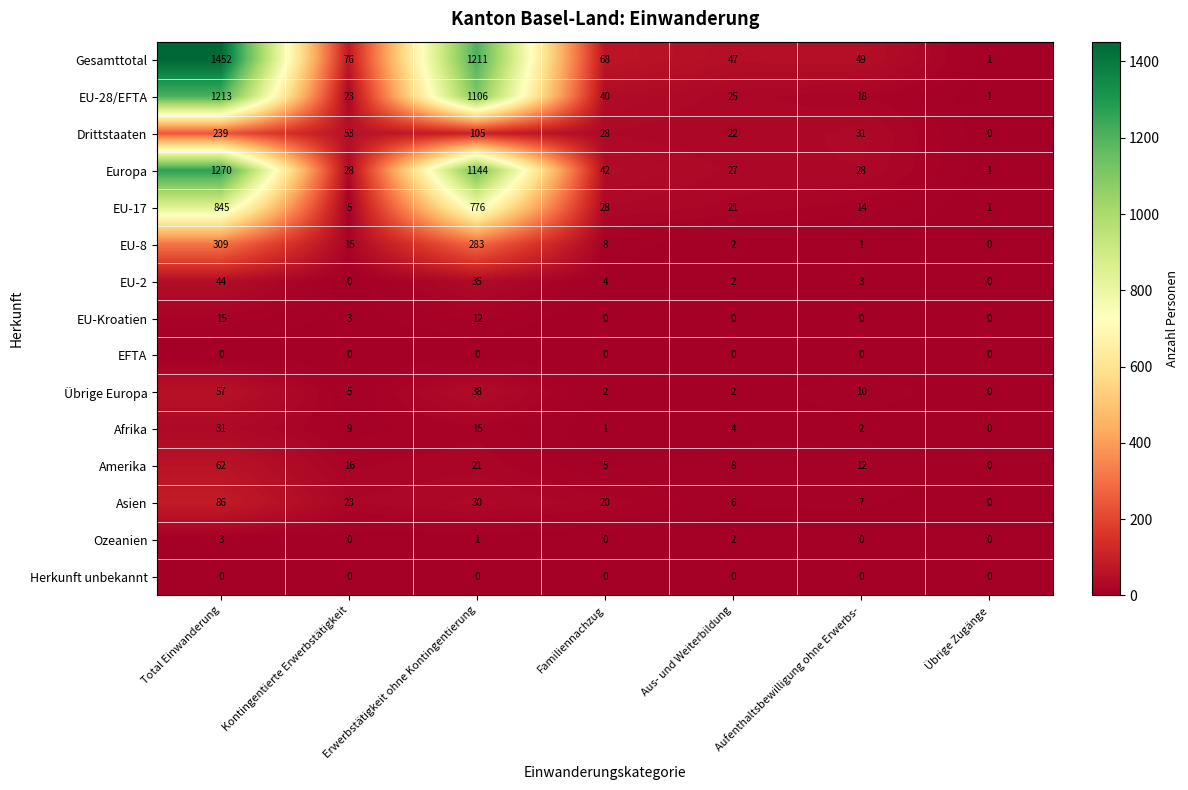

What is the difference between the maximum and minimum values in the Afrika series?

31